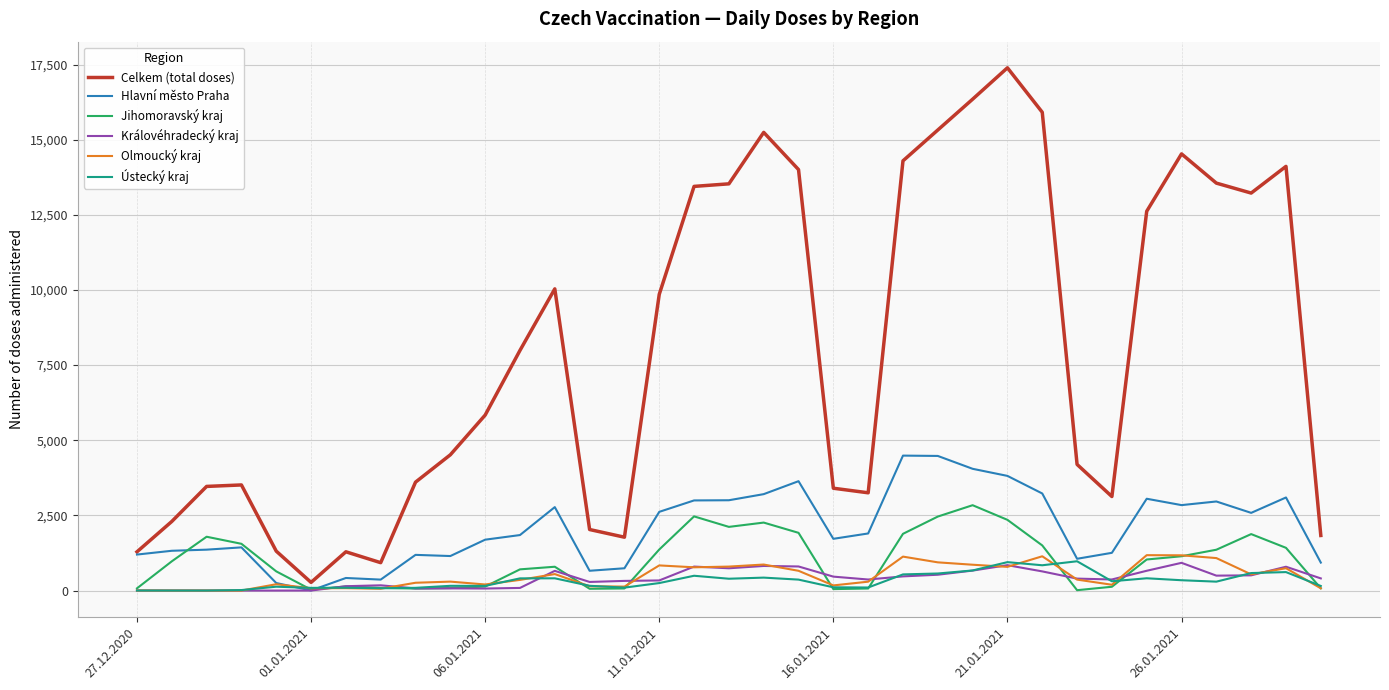

Which series has the largest total across all categories?

Celkem (total doses)